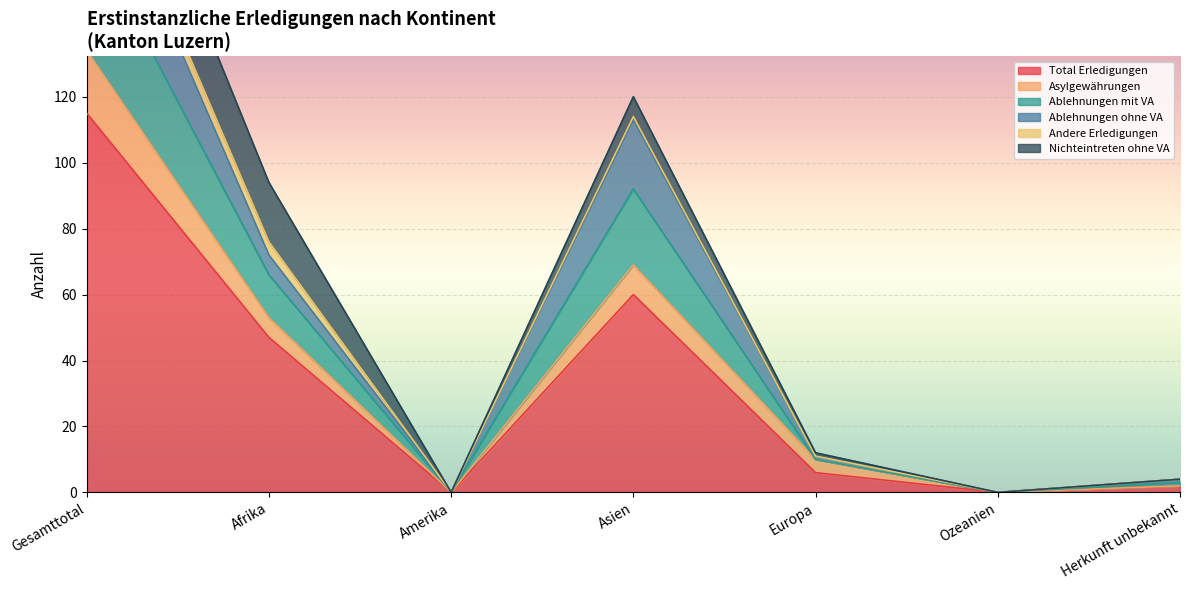

True or false: Total Erledigungen has a value of 0 at Amerika.

True